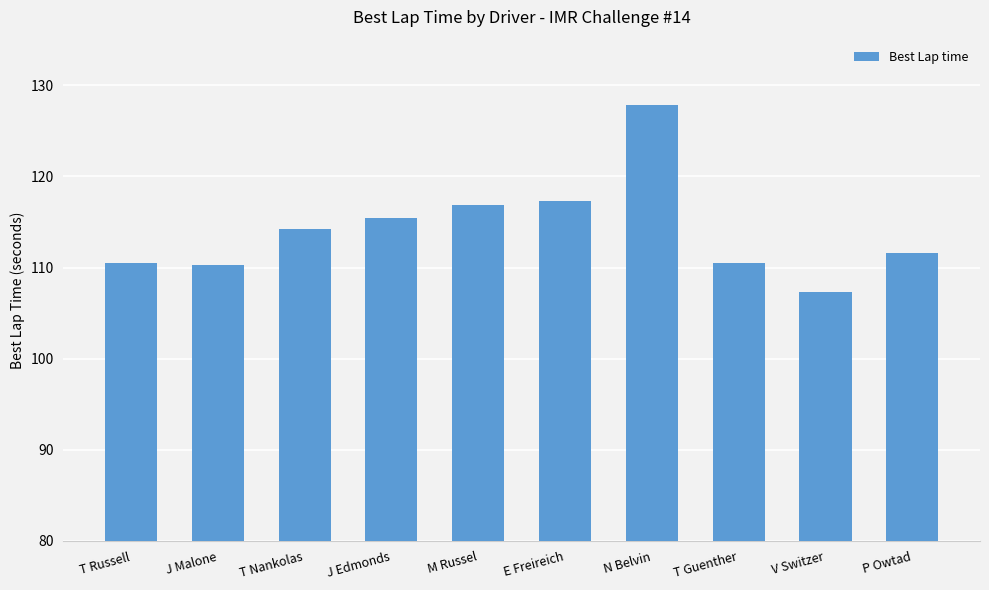

What is the maximum value shown in the chart?

127.9